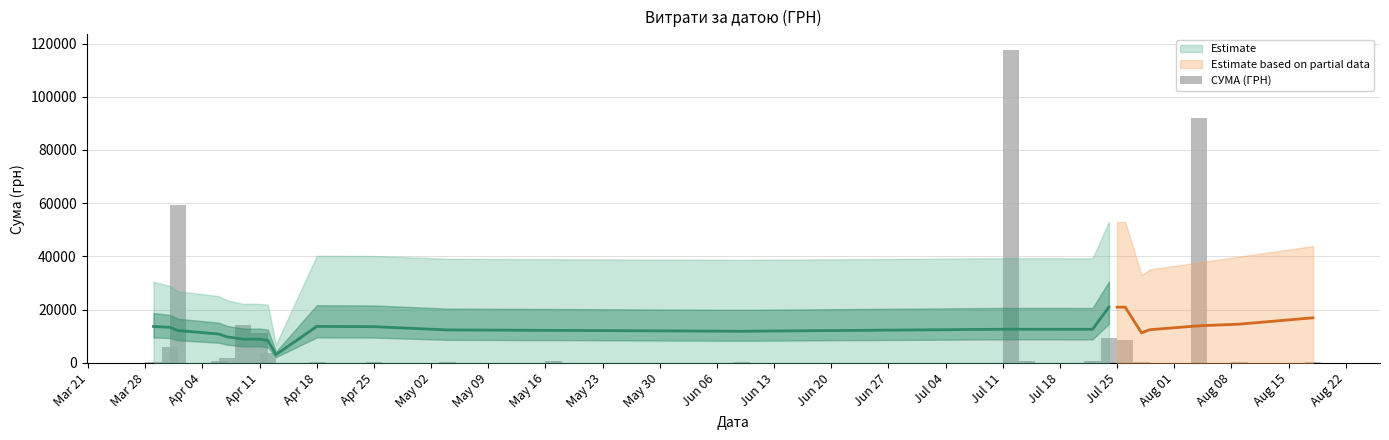

What is the sum of all values?

330564.5